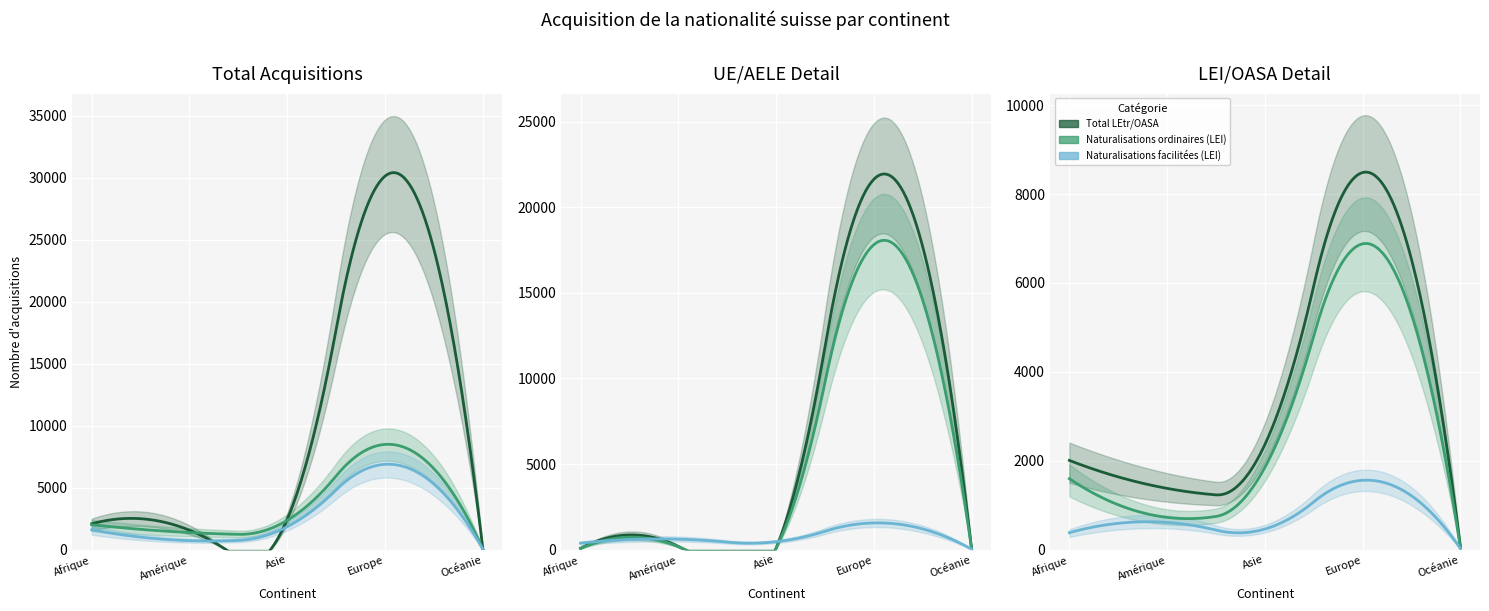

At which label does Naturalisations facilitées (LEI) reach its minimum?

Océanie